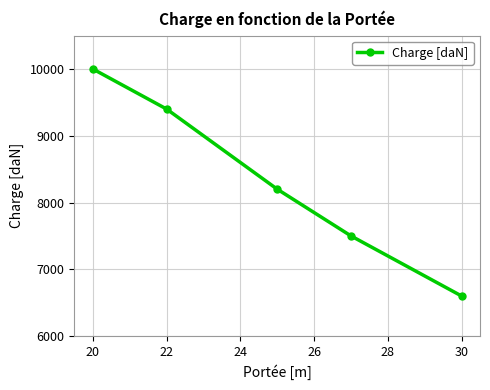

True or false: there are more than 2 points higher than both neighbors.

False